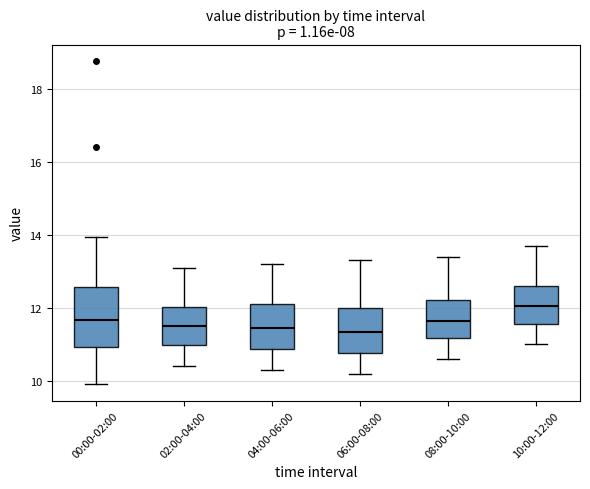

Reading left to right, read every box against the y-axis: the position of its median line, the range the box covers, and the ends of its whiskers. The values are not printed on the chart, so give them approximately, as read against the axis.

00:00-02:00: median 11.6, box 11.0 to 12.6, whiskers 10.0 to 14.0
02:00-04:00: median 11.6, box 11.0 to 12.0, whiskers 10.4 to 13.2
04:00-06:00: median 11.4, box 10.8 to 12.2, whiskers 10.4 to 13.2
06:00-08:00: median 11.4, box 10.8 to 12.0, whiskers 10.2 to 13.4
08:00-10:00: median 11.6, box 11.2 to 12.2, whiskers 10.6 to 13.4
10:00-12:00: median 12.0, box 11.6 to 12.6, whiskers 11.0 to 13.8